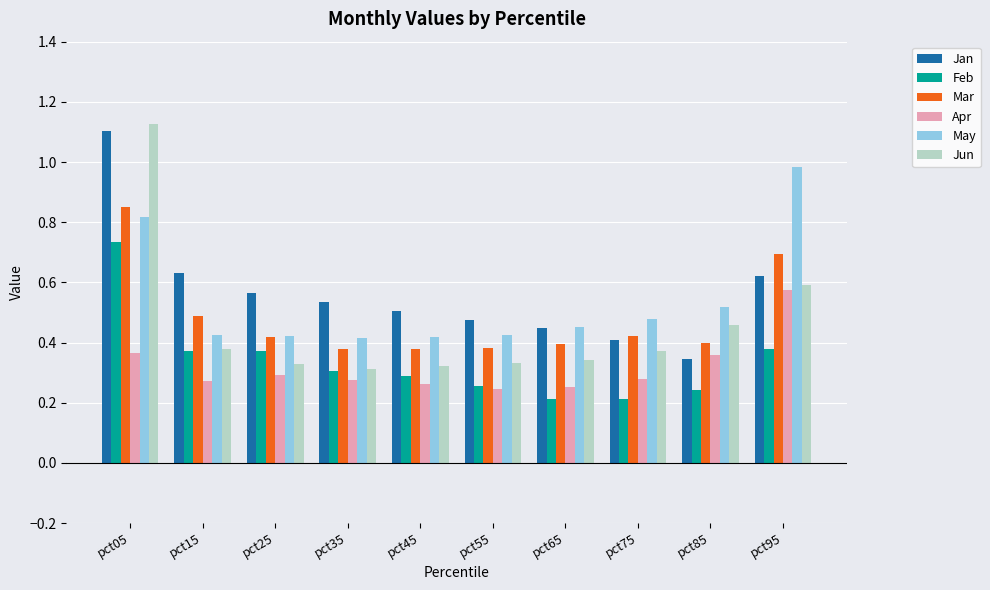

At which category is the sum across all series the highest?

pct05